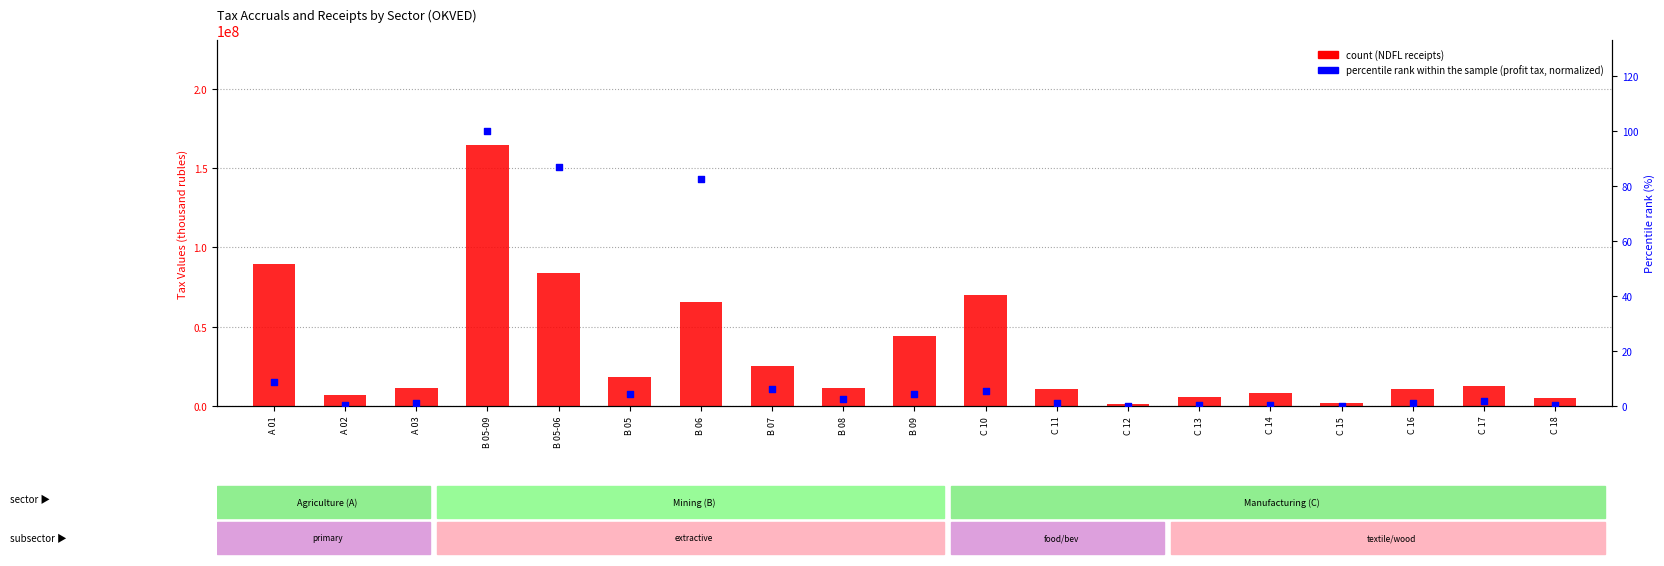

What is the total value across all series at B 06?

65404558.5